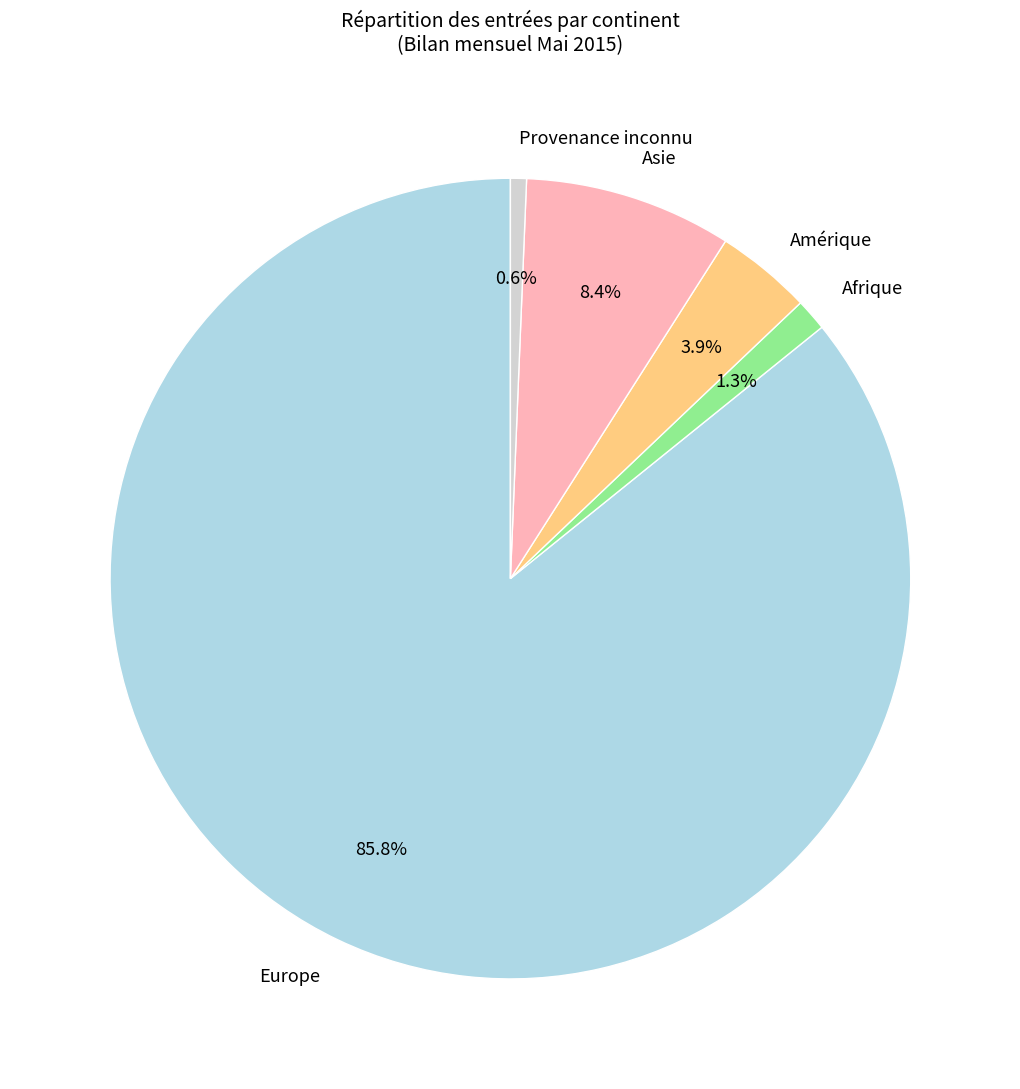

What percentage is the Amérique slice, to the nearest percent?

4%